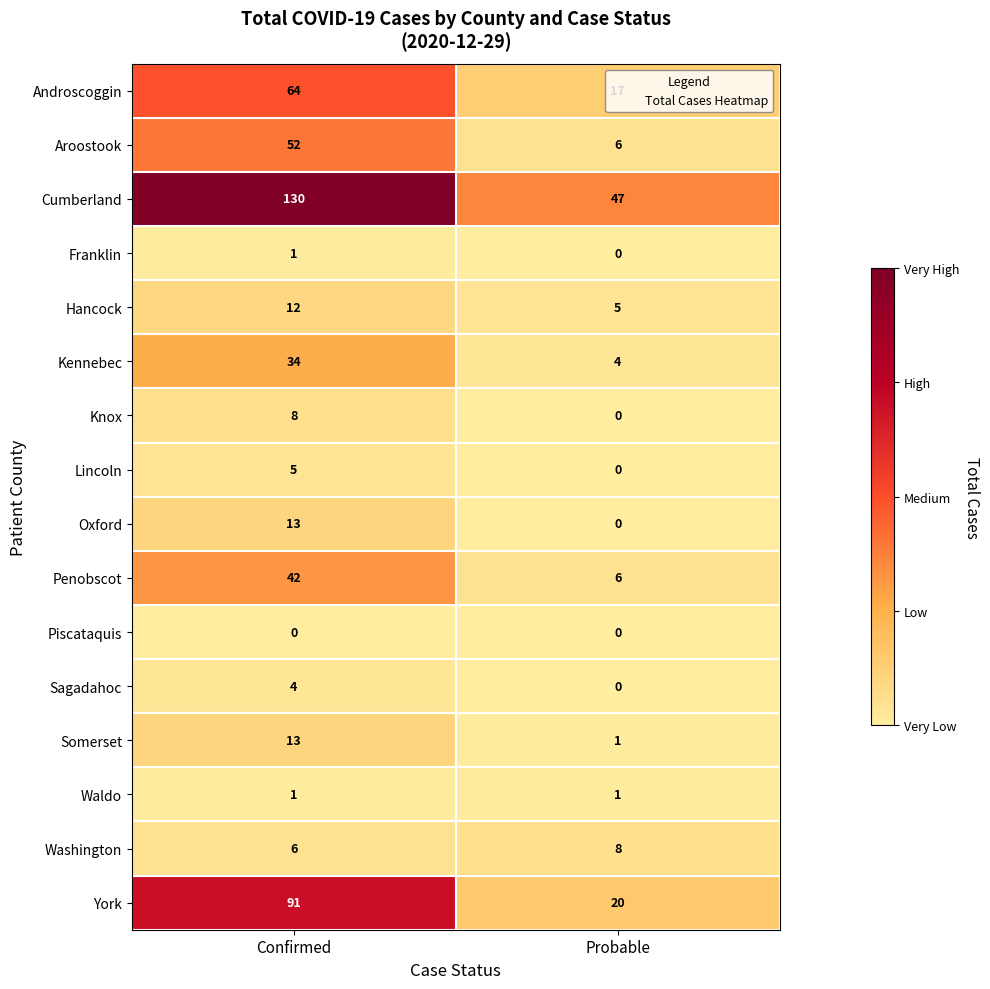

What is the difference between the highest and lowest values at Probable?

47